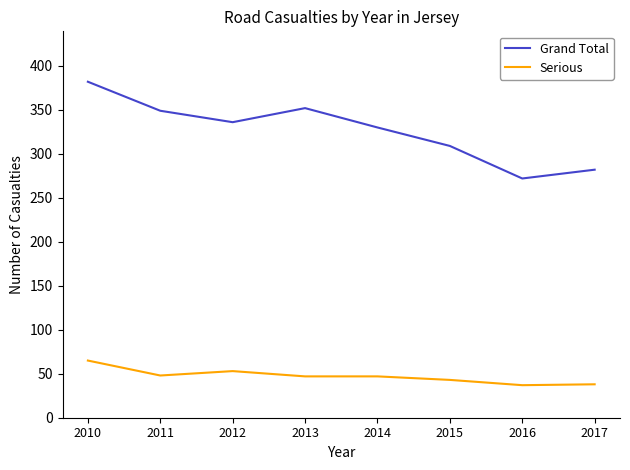

How many values in the Serious series are below 47?

3